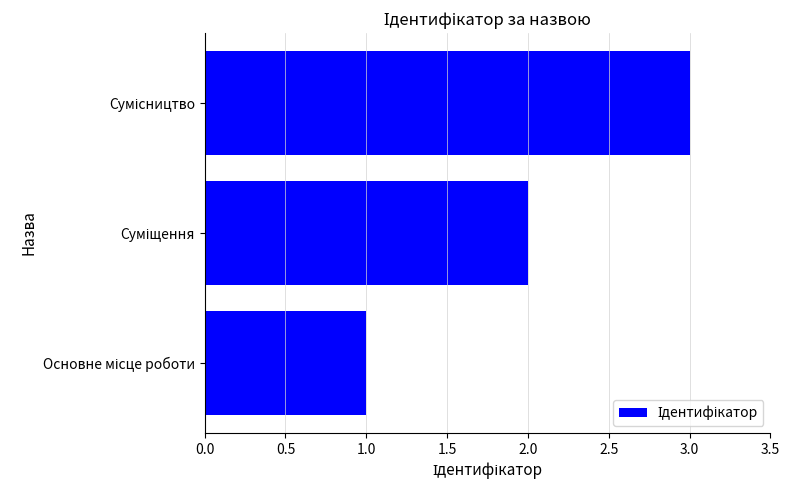

What is the sum of all values?

6